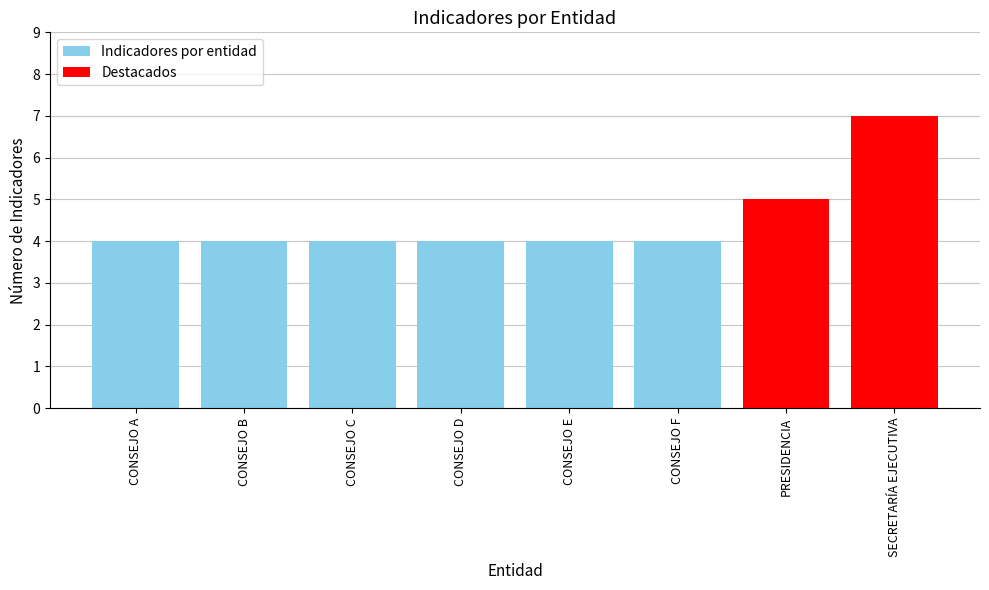

Reading left to right, extract all data points from this chart.

CONSEJO A=4	CONSEJO B=4	CONSEJO C=4	CONSEJO D=4	CONSEJO E=4	CONSEJO F=4	PRESIDENCIA=5	SECRETARÍA EJECUTIVA=7